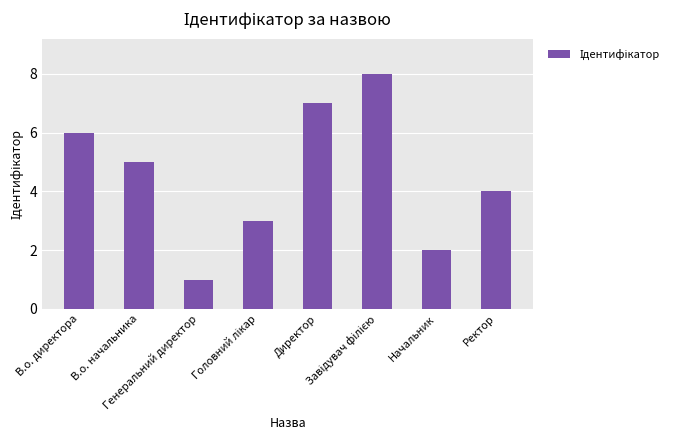

What is the value of the 1st bar from the left?

6